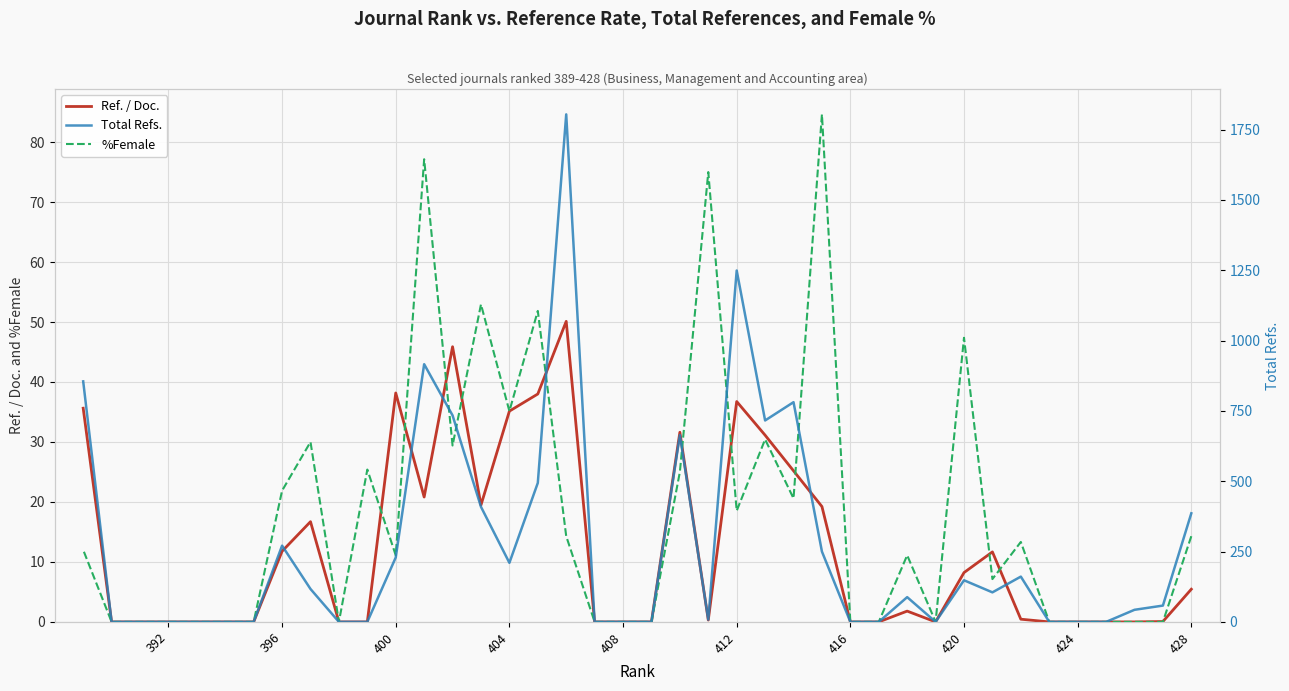

What are all the series names shown in the legend?

Ref. / Doc., %Female, Total Refs.